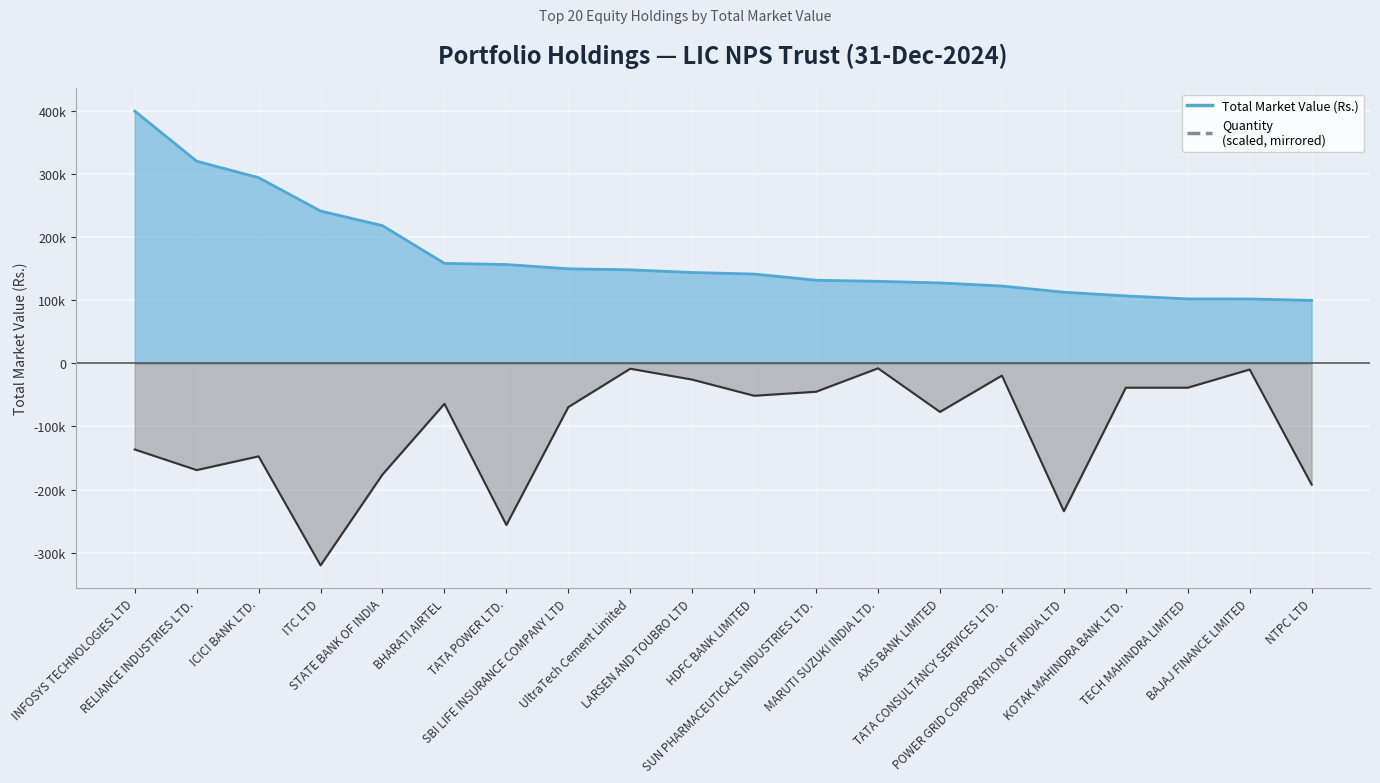

At which category is the sum across all series the highest?

INFOSYS TECHNOLOGIES LTD